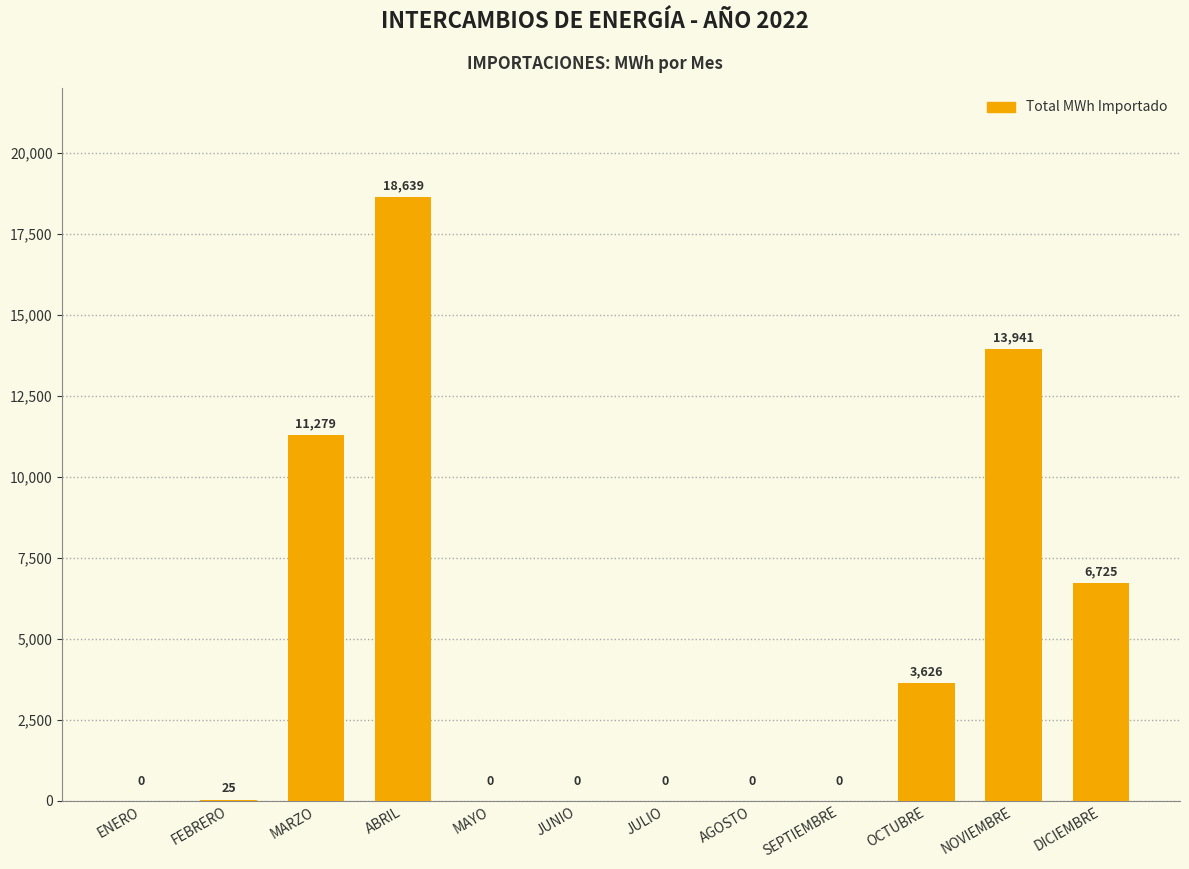

Between NOVIEMBRE and JUNIO, which is larger?

NOVIEMBRE